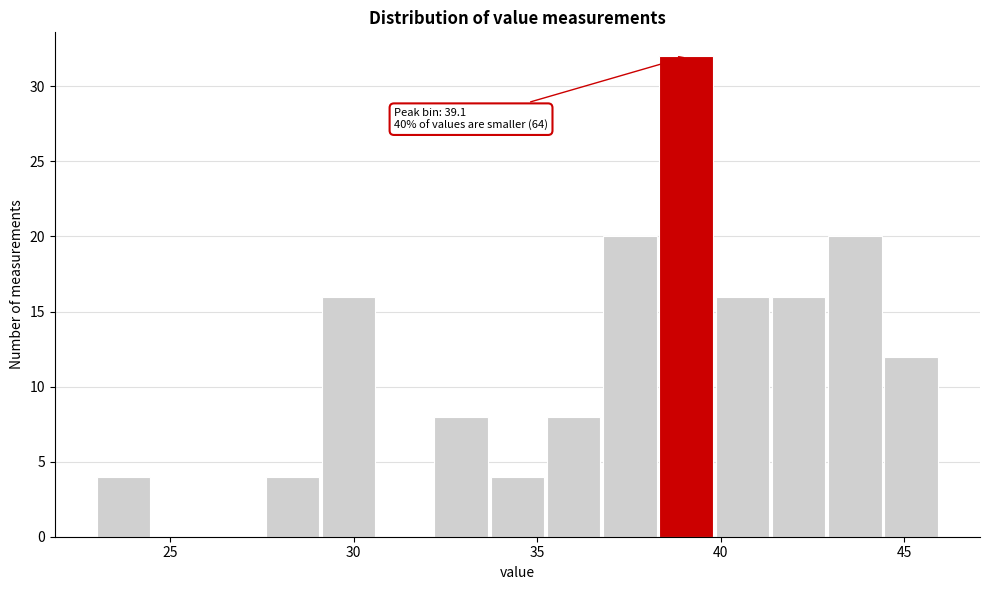

Read against the x-axis, roughly where is the centre of the tallest bar?

39.0